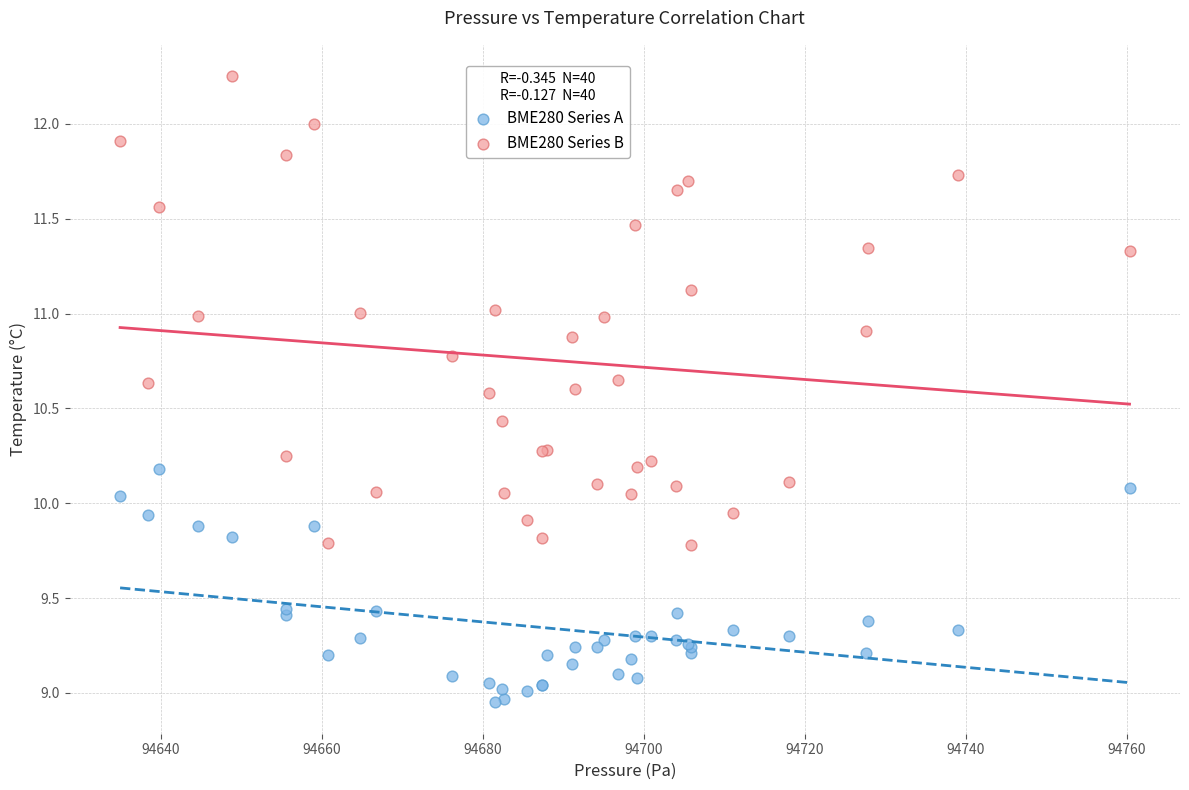

Which series reaches the minimum Y coordinate?

BME280 Series A